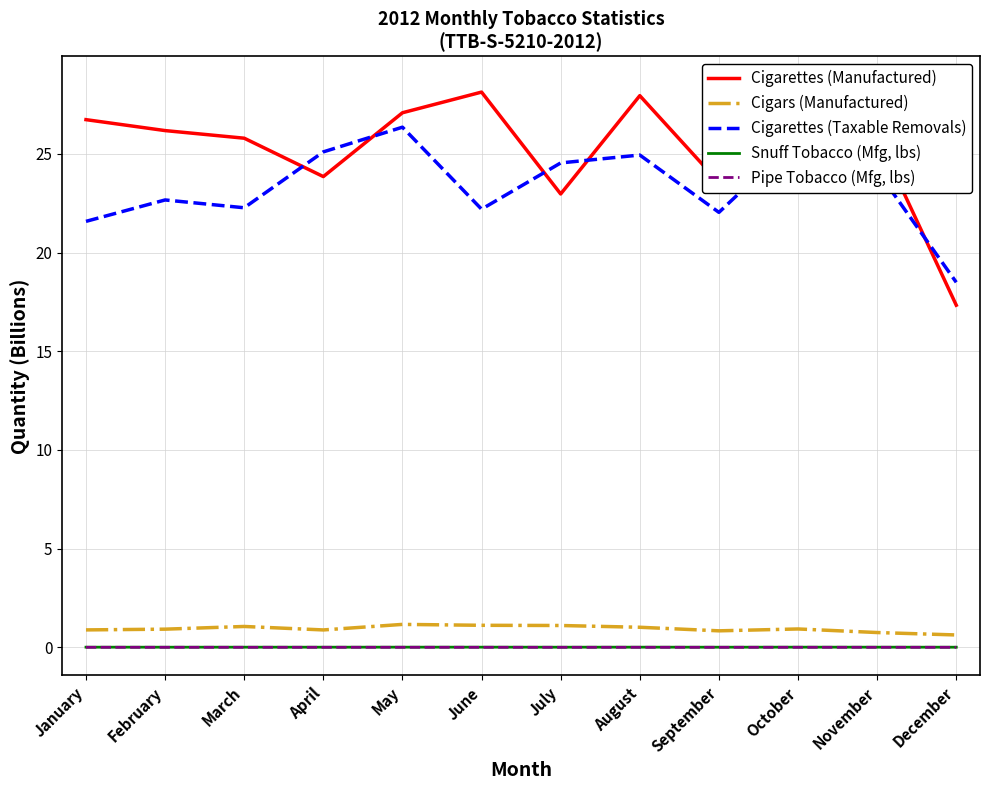

The value of Cigarettes (Manufactured) at June is 17.3. True or false?

False